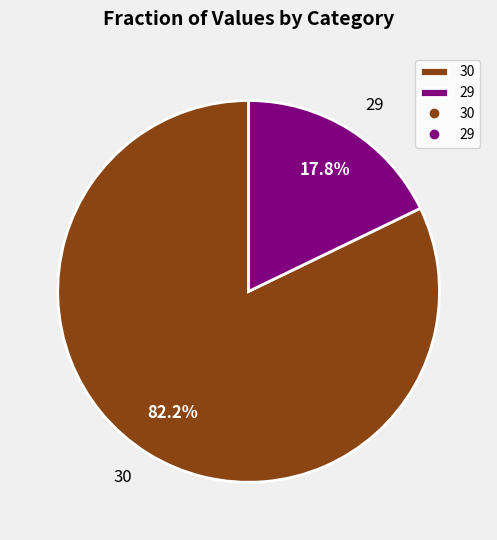

Is it true that 29 is 29% of the pie?

False